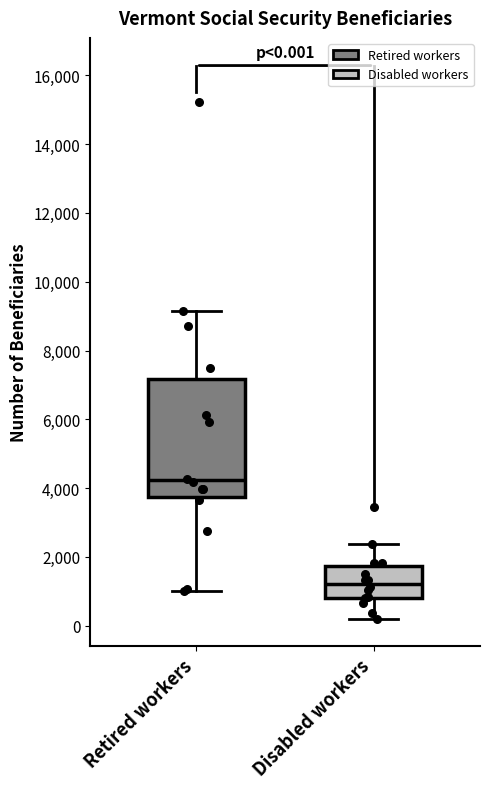

Comparing the boxes themselves (not the whiskers), which one is the tallest?

Retired workers